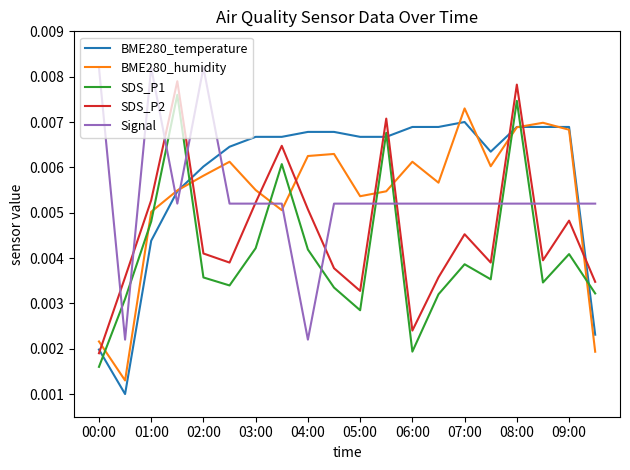

After their last crossing, which series has the higher values: Signal or SDS_P1?

Signal